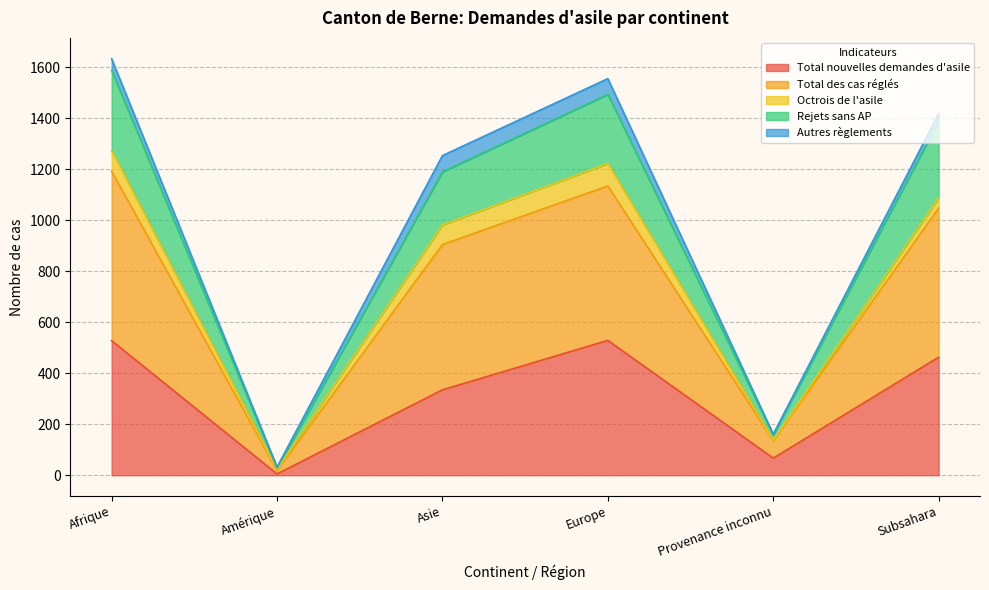

What is the sum of all Total nouvelles demandes d'asile values?

1927